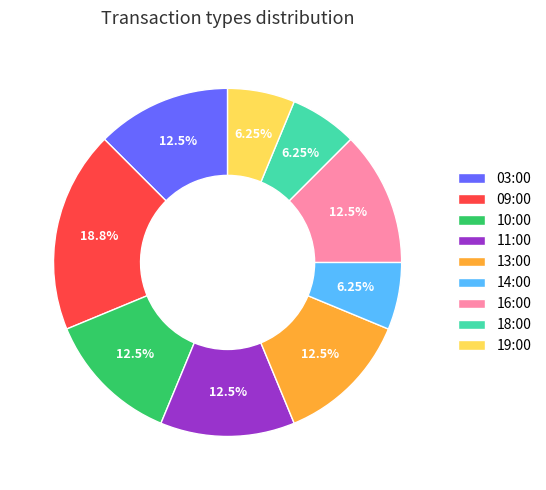

Approximately how many times larger is the value at 18:00 compared to 13:00?

0.5